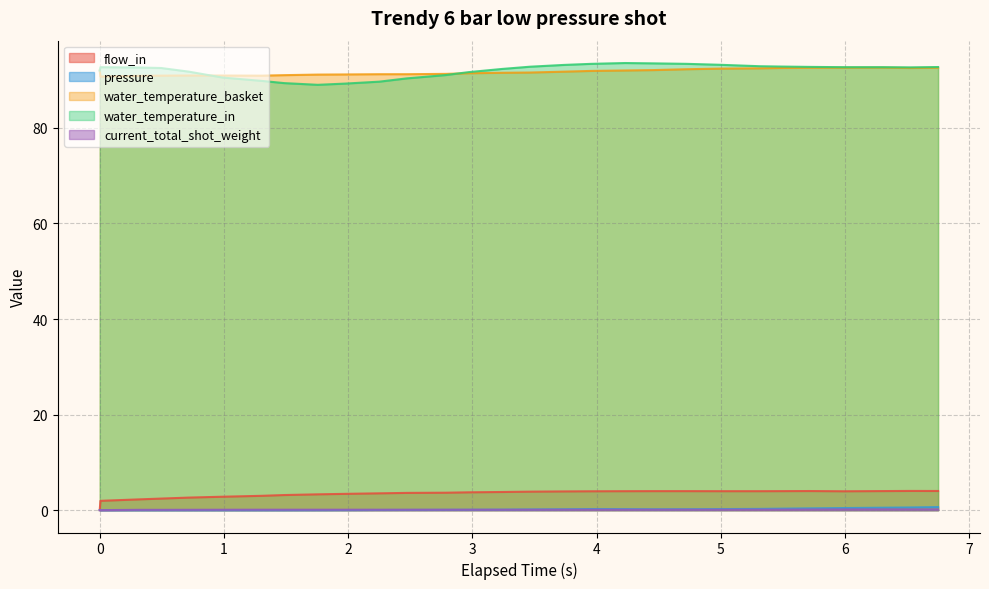

In pressure, how many points are higher than both neighbors (excluding endpoints)?

1